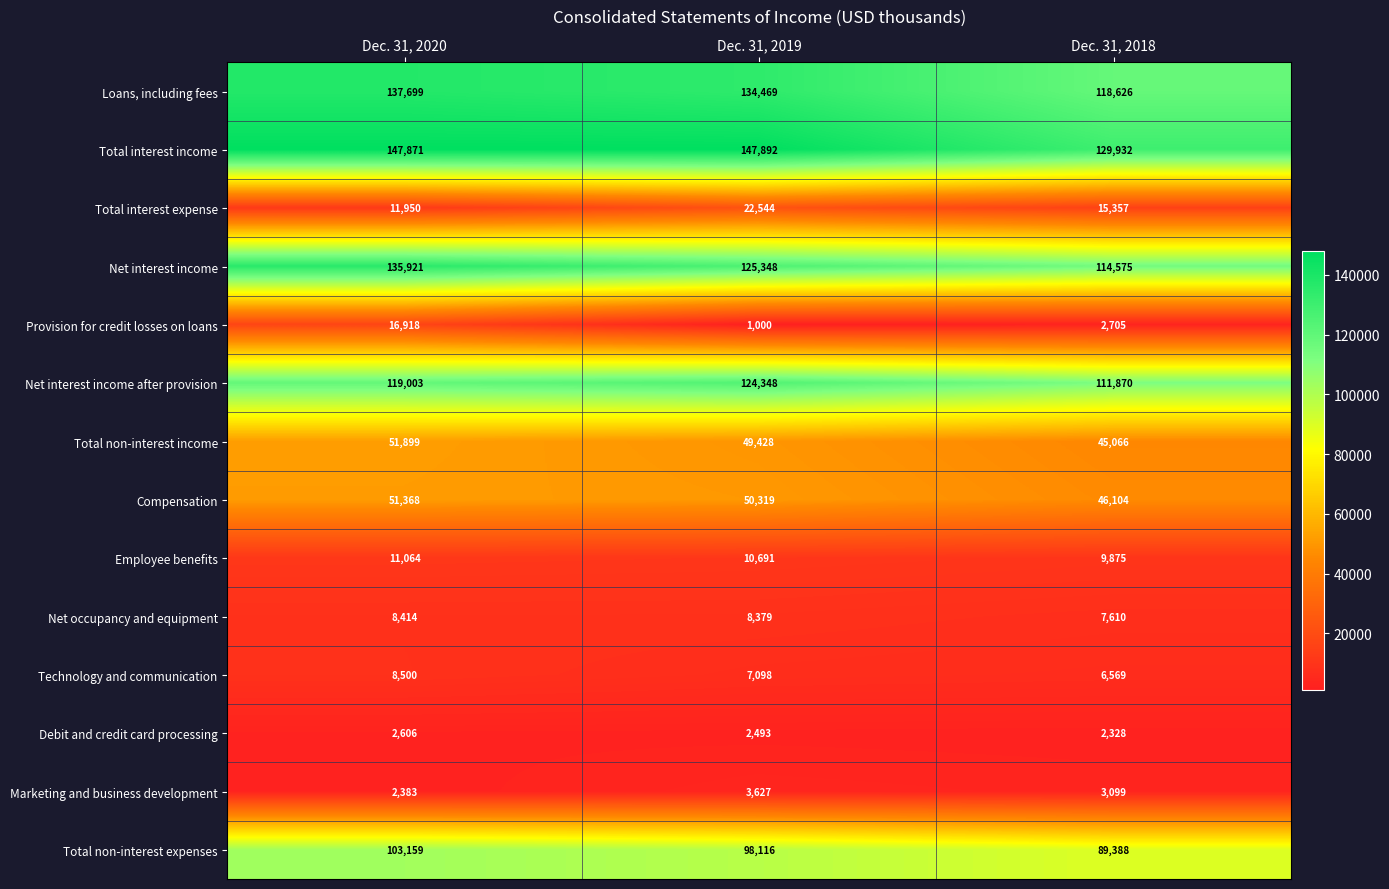

Between Dec. 31, 2020 and Dec. 31, 2018, which series saw the biggest shift?

Net interest income